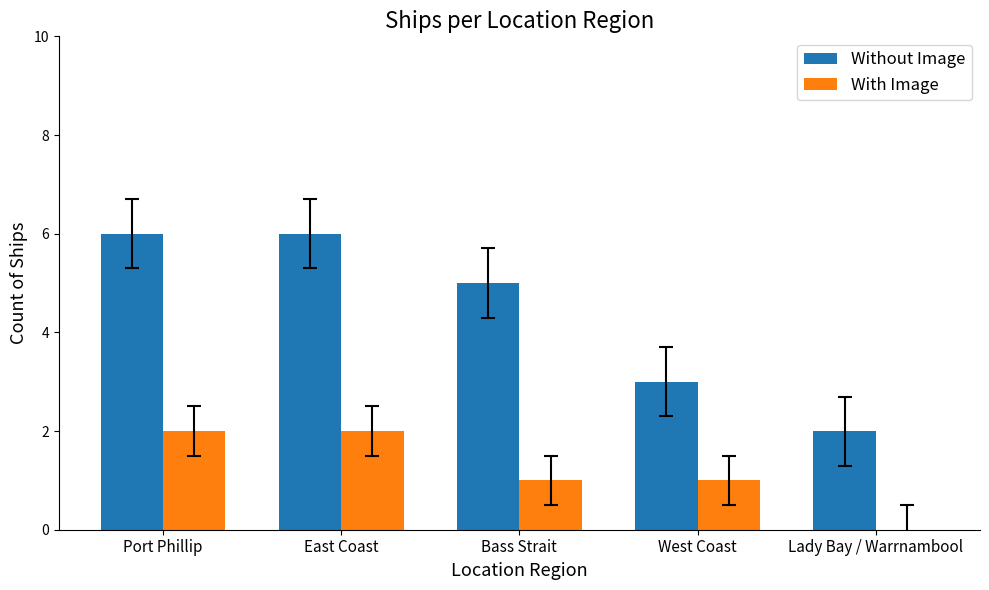

The With Image series shows 1 at Bass Strait. True or false?

True